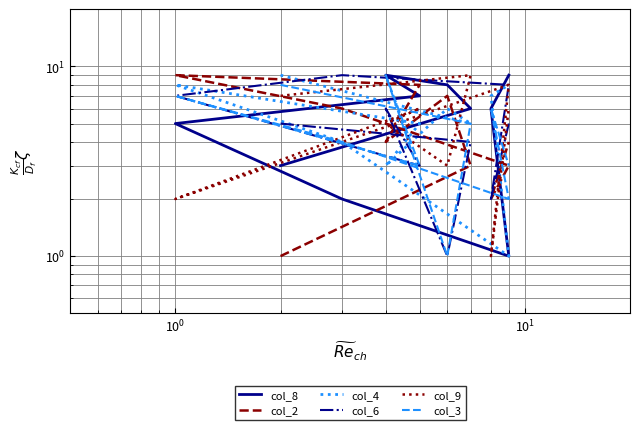

What is the greatest value displayed?

9